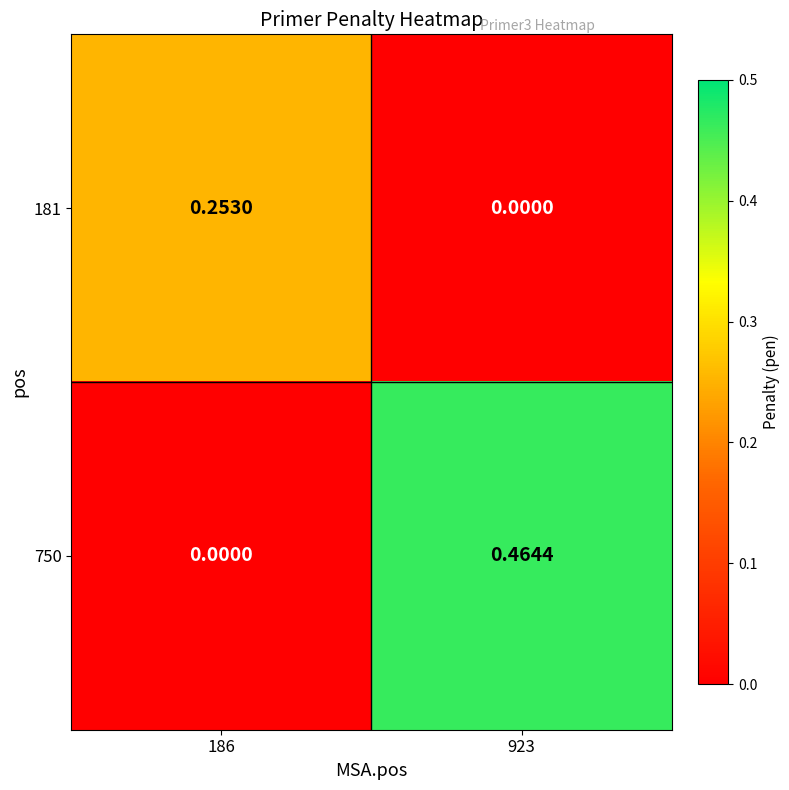

Is the value of 181 at 186 greater than the value of 750 at 923?

No